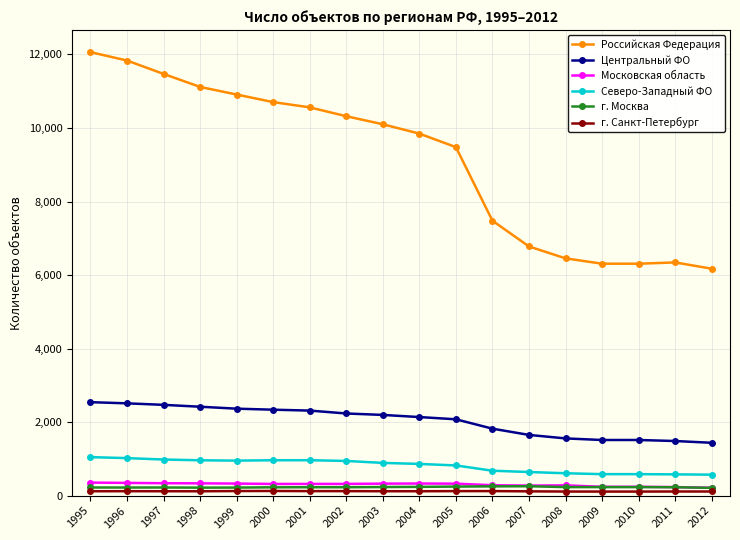

True or false: Центральный ФО and Московская область intersect in this chart.

False